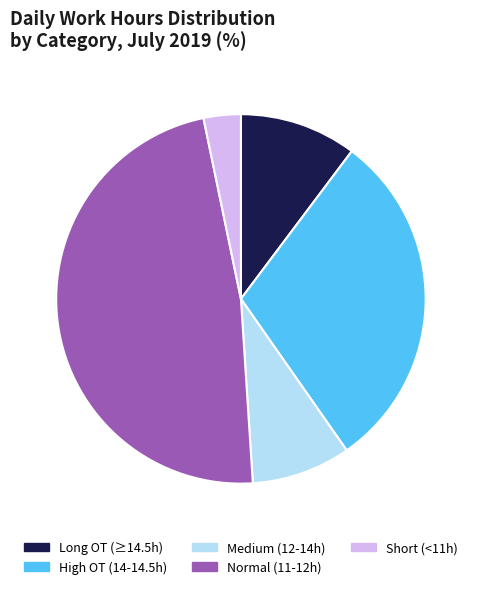

True or false: Normal (11-12h) accounts for 41% of the total.

False